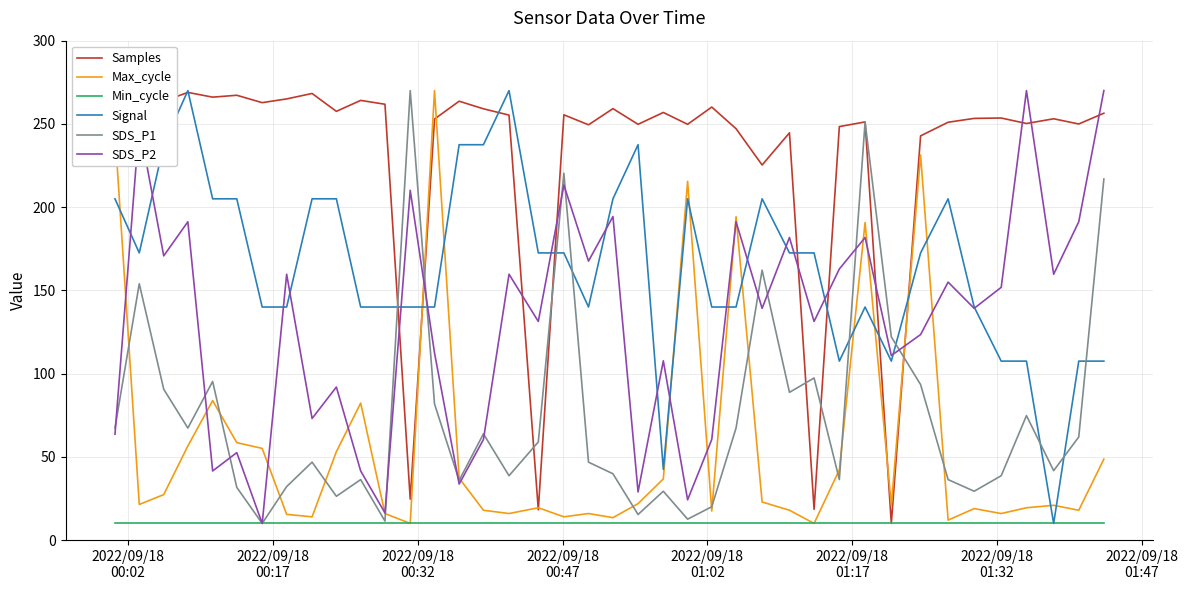

How many lines are shown in the chart?

6